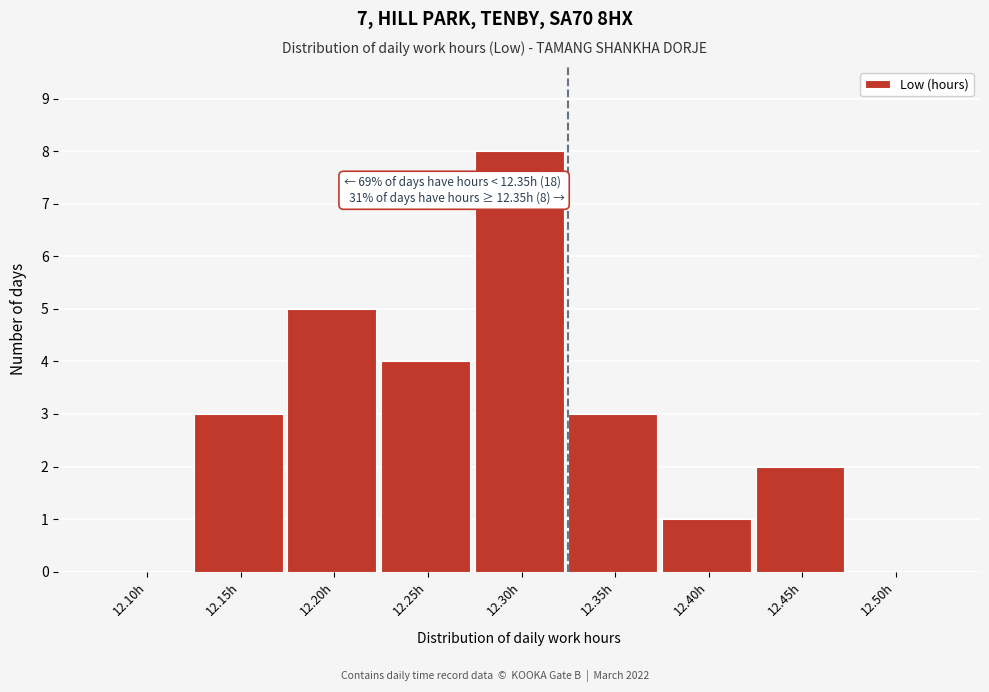

Reading left to right, what are all the values shown in this chart?

12.10h=0	12.15h=3	12.20h=5	12.25h=4	12.30h=8	12.35h=3	12.40h=1	12.45h=2	12.50h=0